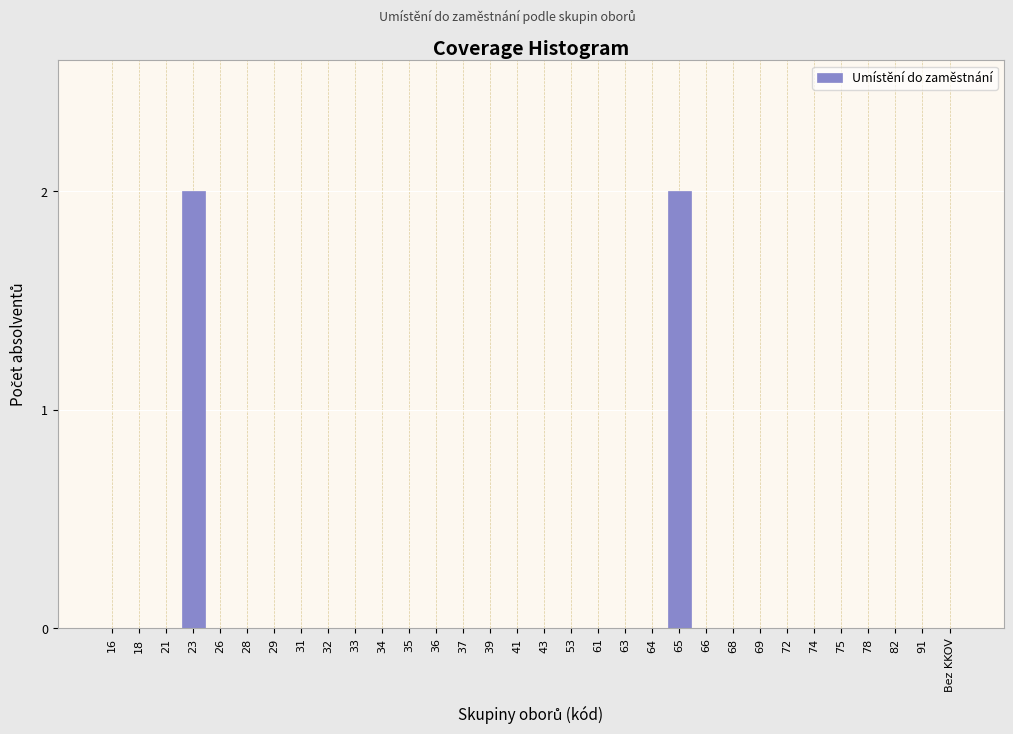

The chart shows a value of 0 at 21. True or false?

True